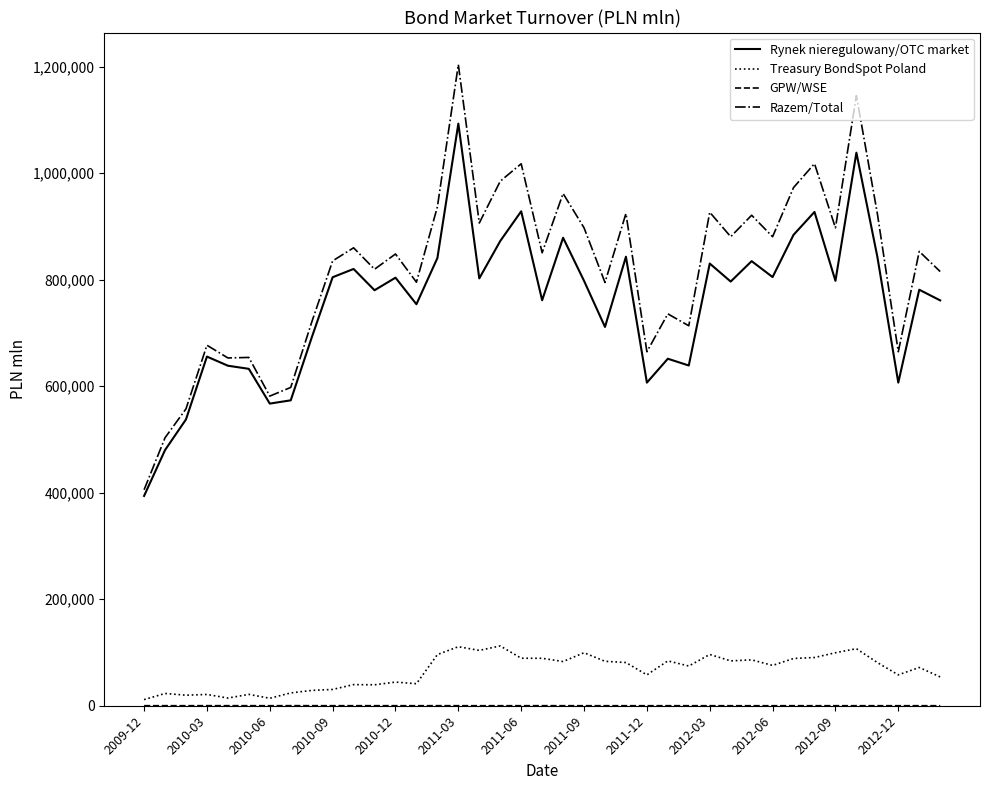

True or false: Treasury BondSpot Poland and Razem/Total cross at least once.

False